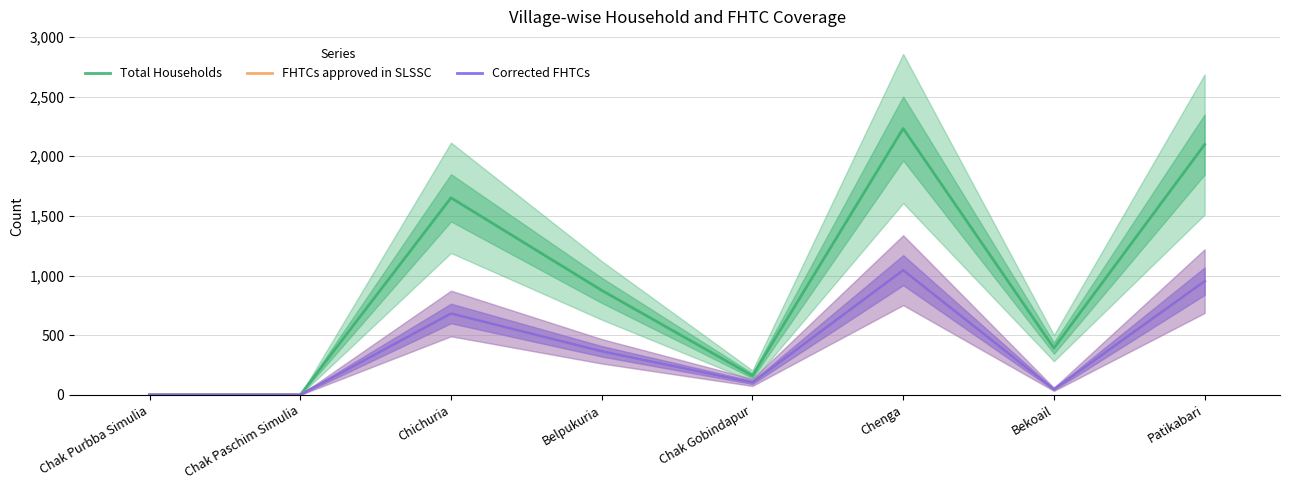

Which series has the widest spread of values?

Total Households